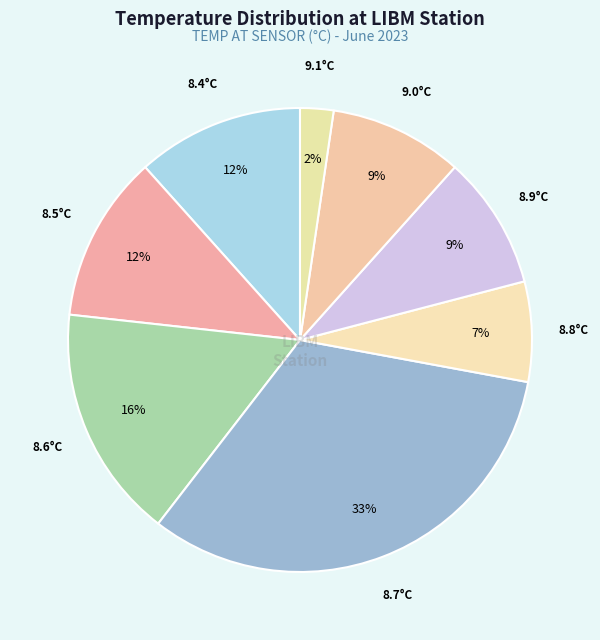

How many slices are in this pie chart?

8